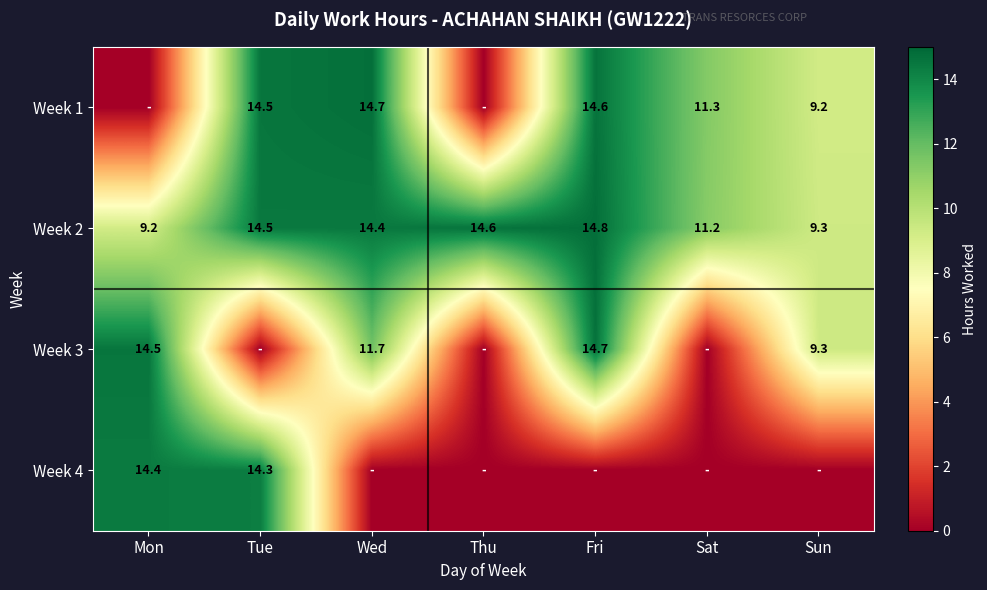

Read the Week 2 value at Thu.

14.6